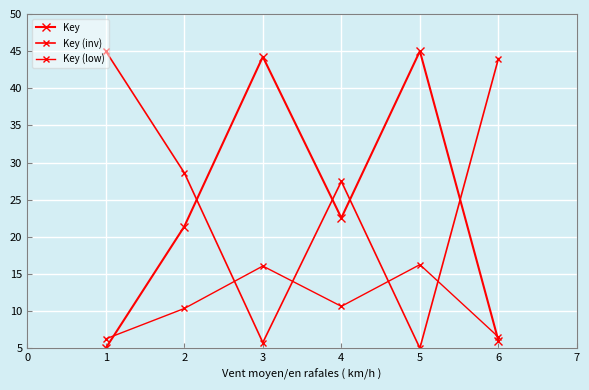

What is the sum of all Key values?

144.2